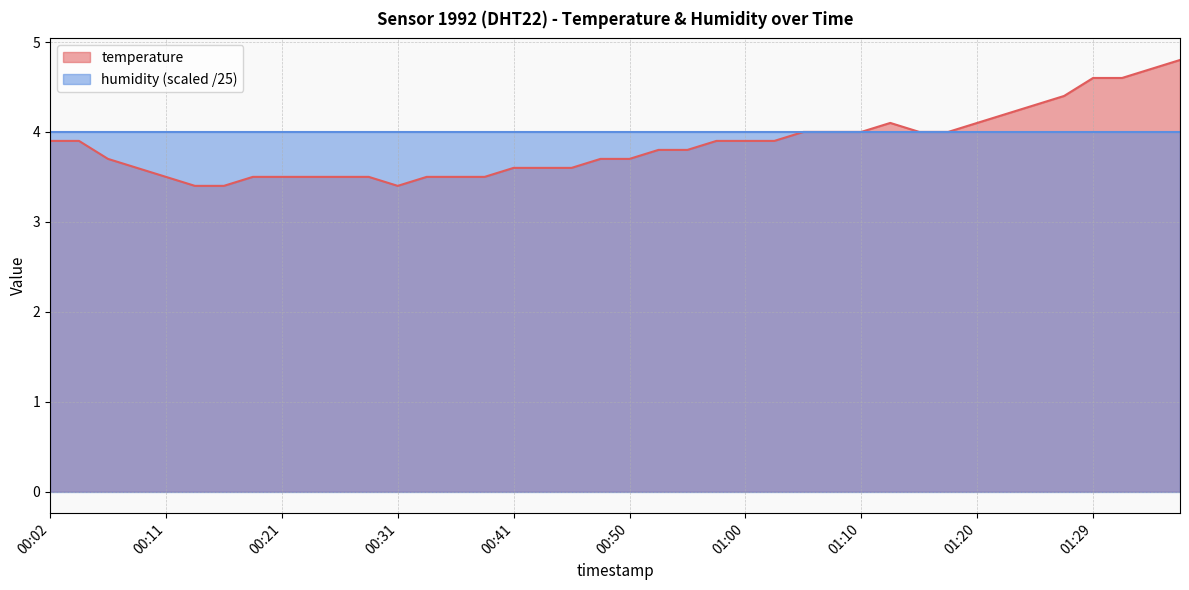

Between 00:04 and 01:34, which is larger?

01:34